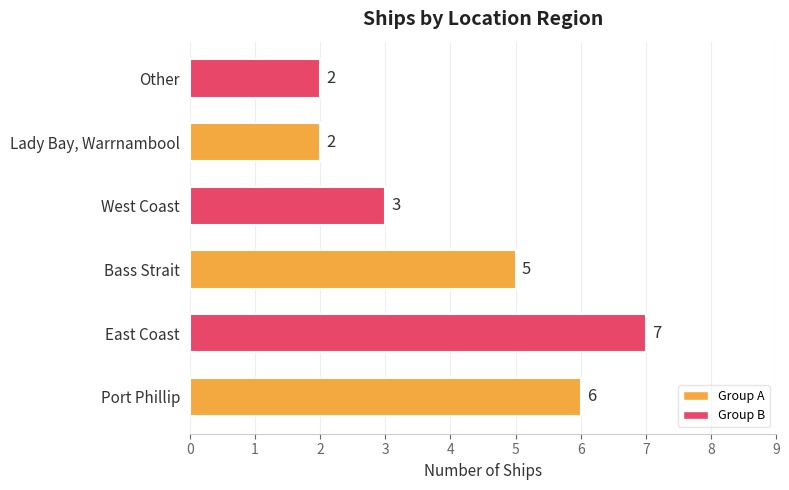

Which has a higher value, West Coast or Other?

West Coast